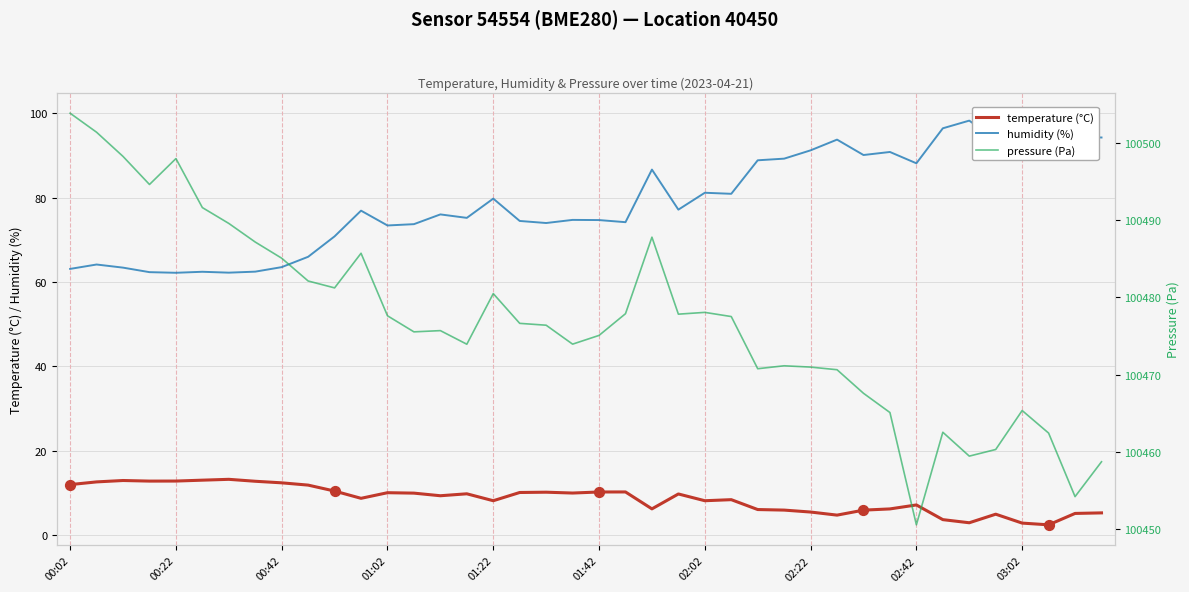

What are all the series names shown in the legend?

temperature, humidity, pressure (Pa)